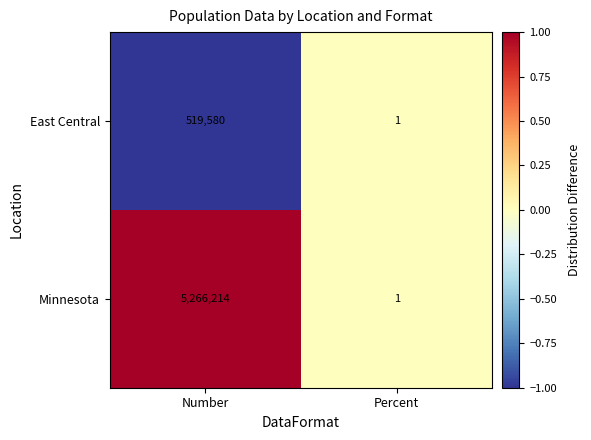

Reading left to right, transcribe all the data shown in this chart.

East Central: 519580	1
Minnesota: 5266214	1